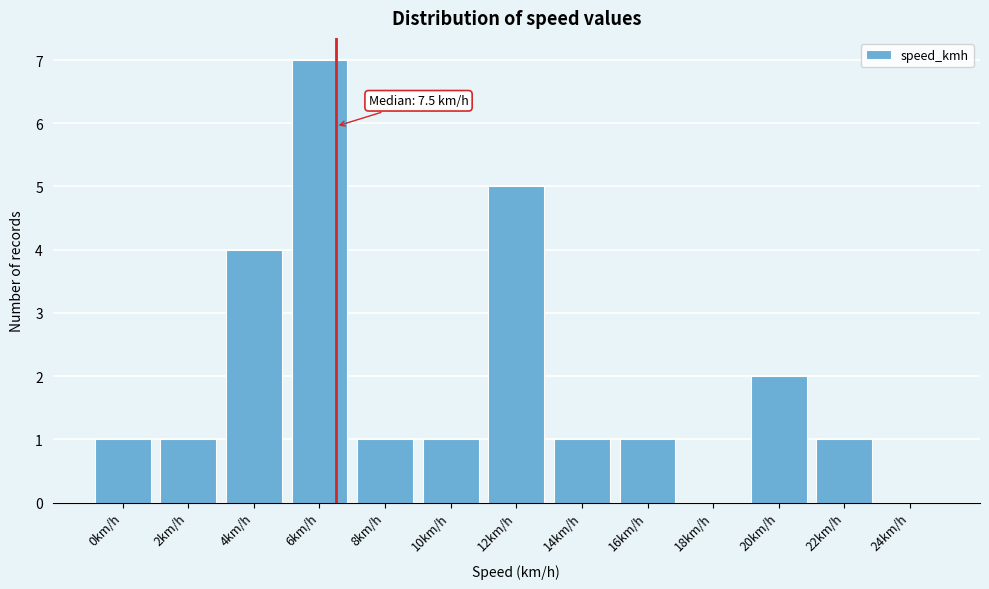

Reading left to right, extract all data points from this chart.

0km/h=1	2km/h=1	4km/h=4	6km/h=7	8km/h=1	10km/h=1	12km/h=5	14km/h=1	16km/h=1	18km/h=0	20km/h=2	22km/h=1	24km/h=0